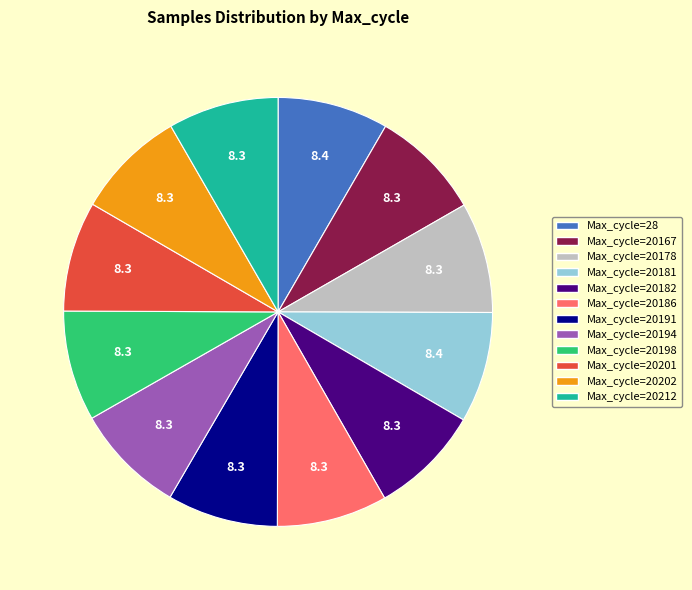

Is there any slice that represents more than half of the pie?

No